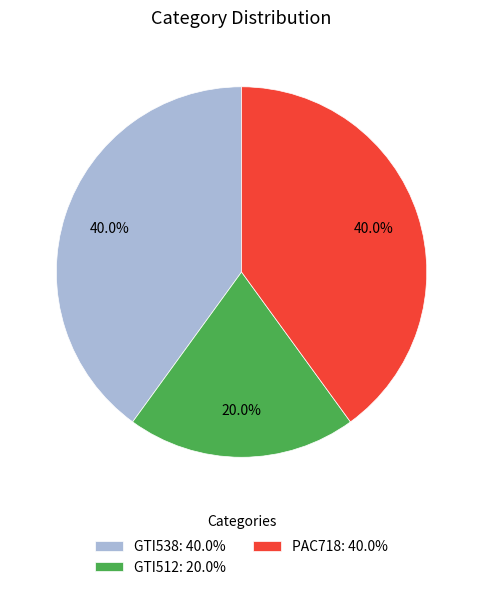

The GTI538 slice represents 40% of the pie. True or false?

True